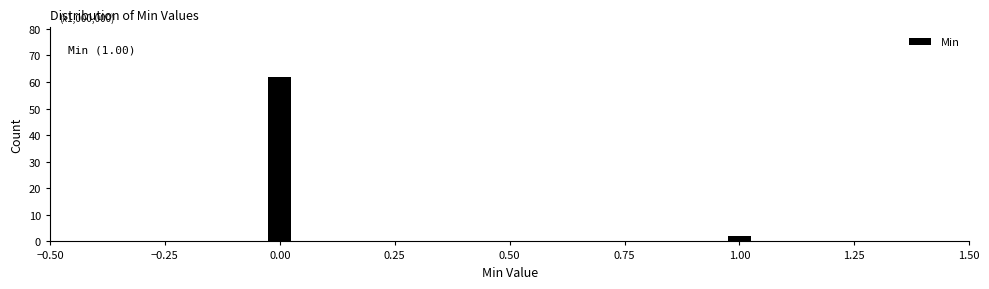

Reading left to right, list all the values displayed in this chart.

0.00=62	1.00=2